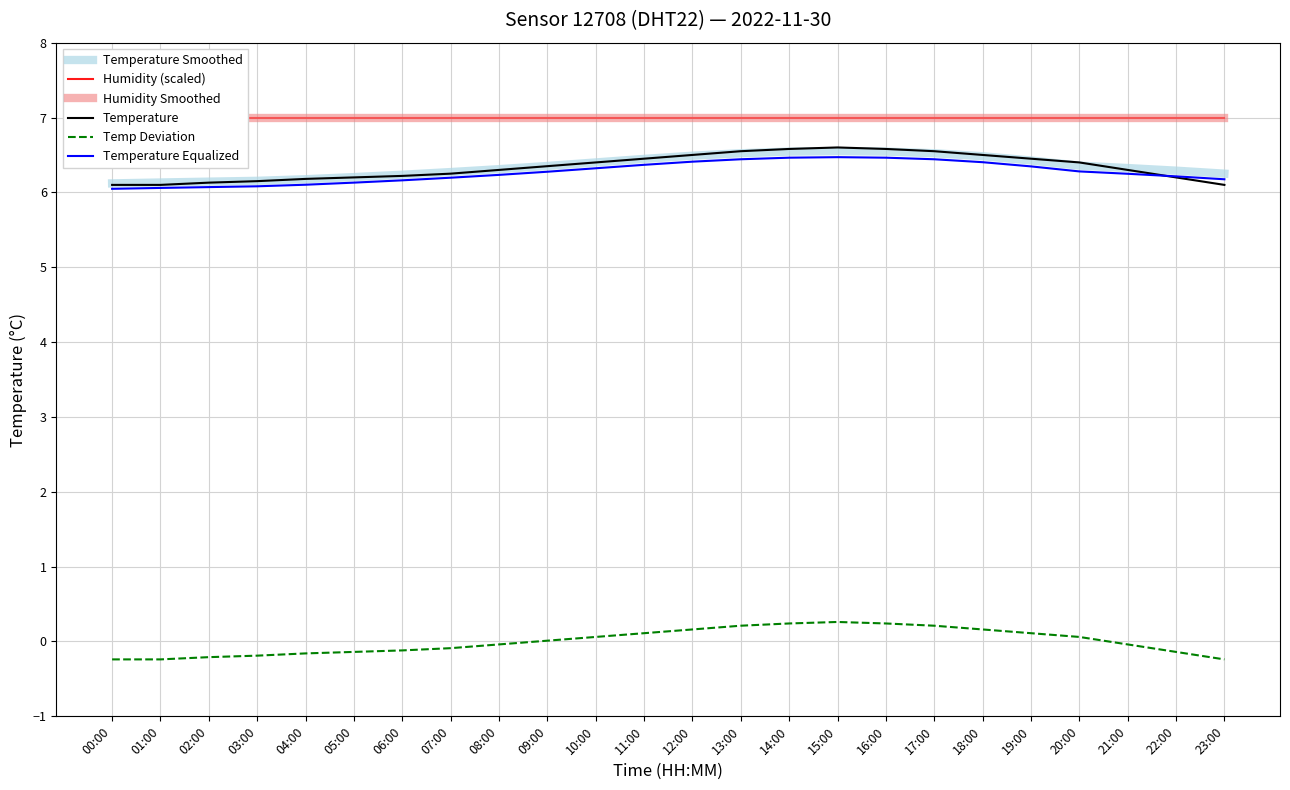

Reading left to right, what are all the values shown in this chart?

Temperature Smoothed: 6.1	6.1	6.1	6.2	6.2	6.2	6.2	6.3	6.3	6.4	6.4	6.4	6.5	6.5	6.5	6.6	6.5	6.5	6.5	6.4	6.4	6.3	6.3	6.2
Humidity (scaled): 7.0	7.0	7.0	7.0	7.0	7.0	7.0	7.0	7.0	7.0	7.0	7.0	7.0	7.0	7.0	7.0	7.0	7.0	7.0	7.0	7.0	7.0	7.0	7.0
Humidity Smoothed: 7.0	7.0	7.0	7.0	7.0	7.0	7.0	7.0	7.0	7.0	7.0	7.0	7.0	7.0	7.0	7.0	7.0	7.0	7.0	7.0	7.0	7.0	7.0	7.0
Temperature: 6.1	6.1	6.1	6.2	6.2	6.2	6.2	6.2	6.3	6.3	6.4	6.5	6.5	6.5	6.6	6.6	6.6	6.5	6.5	6.5	6.4	6.3	6.2	6.1
Temp Deviation: -0.2	-0.2	-0.2	-0.2	-0.2	-0.1	-0.1	-0.1	-0.0	0.0	0.1	0.1	0.2	0.2	0.2	0.3	0.2	0.2	0.2	0.1	0.1	-0.0	-0.1	-0.2
Temperature Equalized: 6.0	6.1	6.1	6.1	6.1	6.1	6.2	6.2	6.2	6.3	6.3	6.4	6.4	6.4	6.5	6.5	6.5	6.4	6.4	6.3	6.3	6.2	6.2	6.2